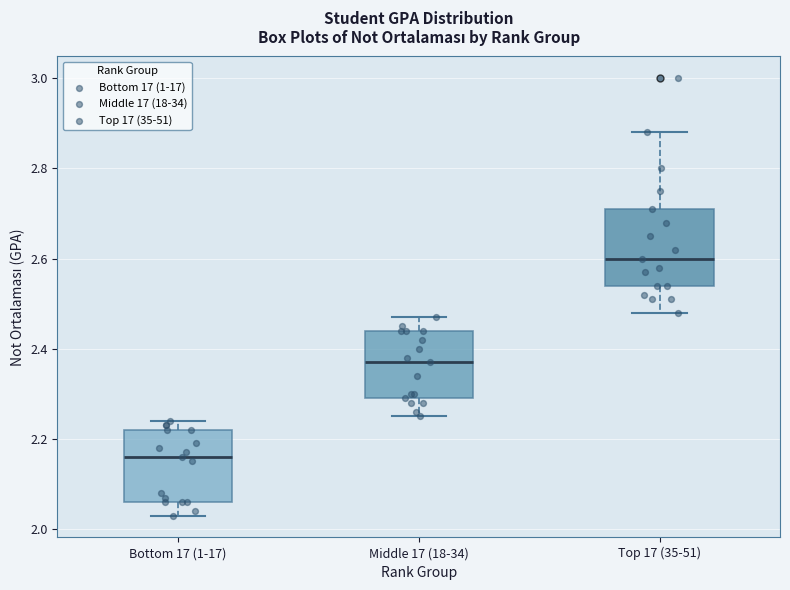

Which box's median line is the lowest?

Bottom 17 (1-17)